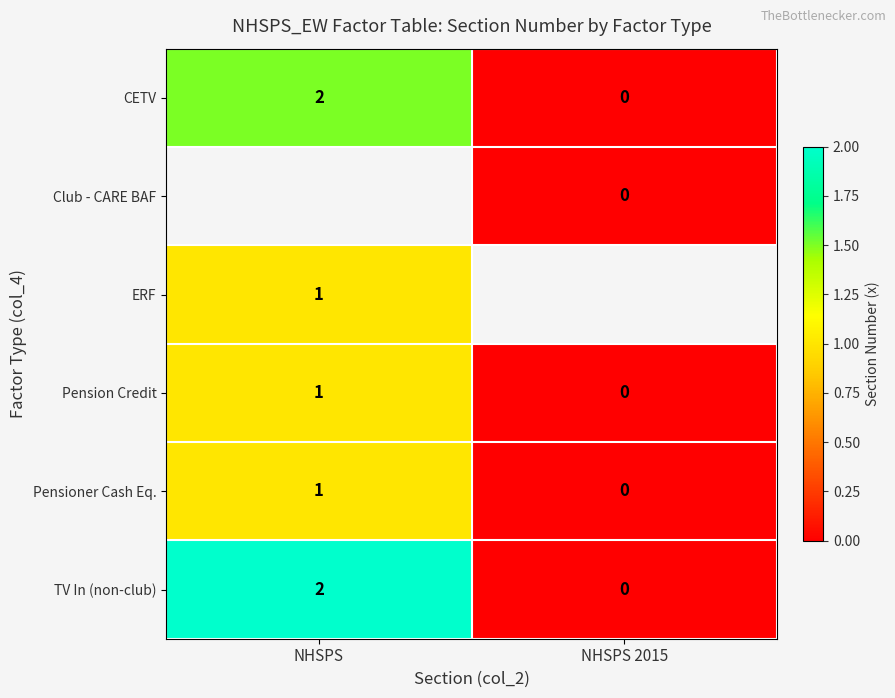

Read the Pensioner Cash Eq. value at NHSPS.

1.0